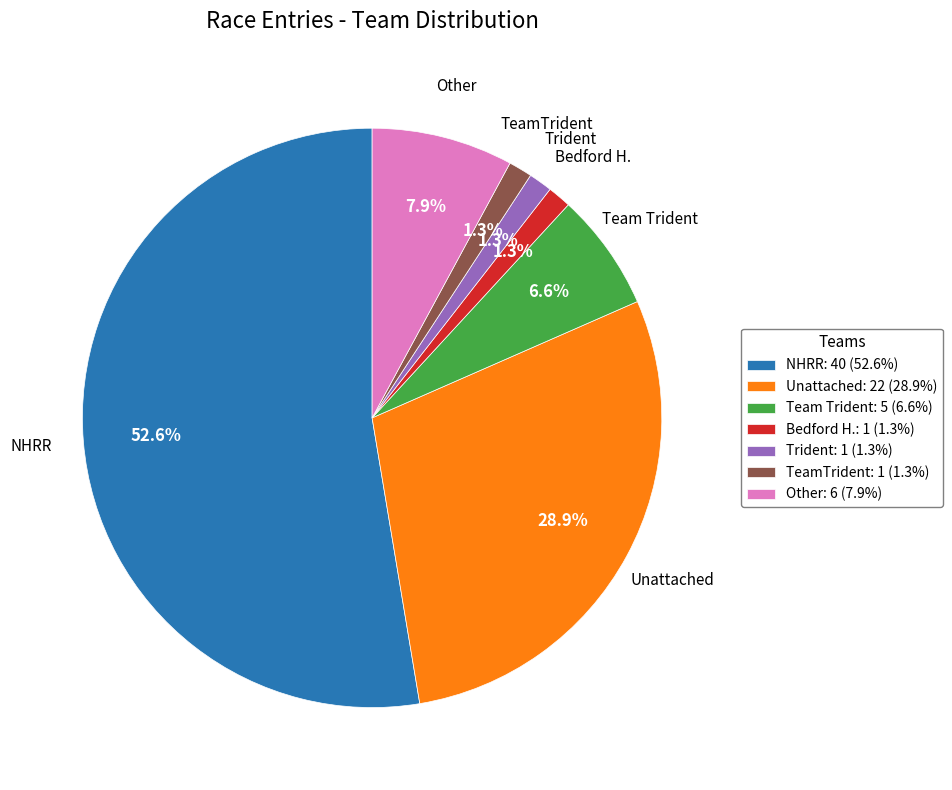

The Team Trident slice represents 7% of the pie. True or false?

True